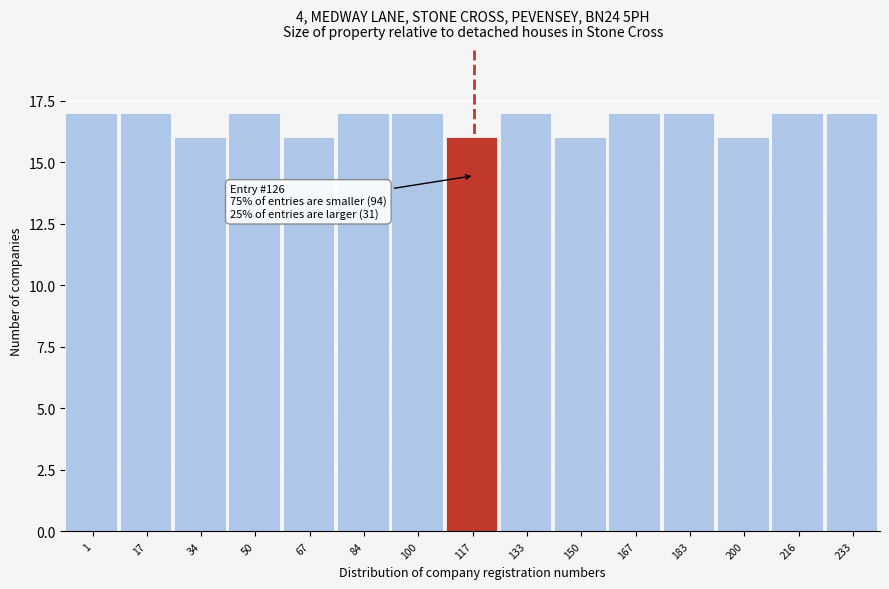

Reading left to right, extract all data points from this chart.

1=17	17=17	34=16	50=17	67=16	84=17	100=17	117=16	133=17	150=16	167=17	183=17	200=16	216=17	233=17